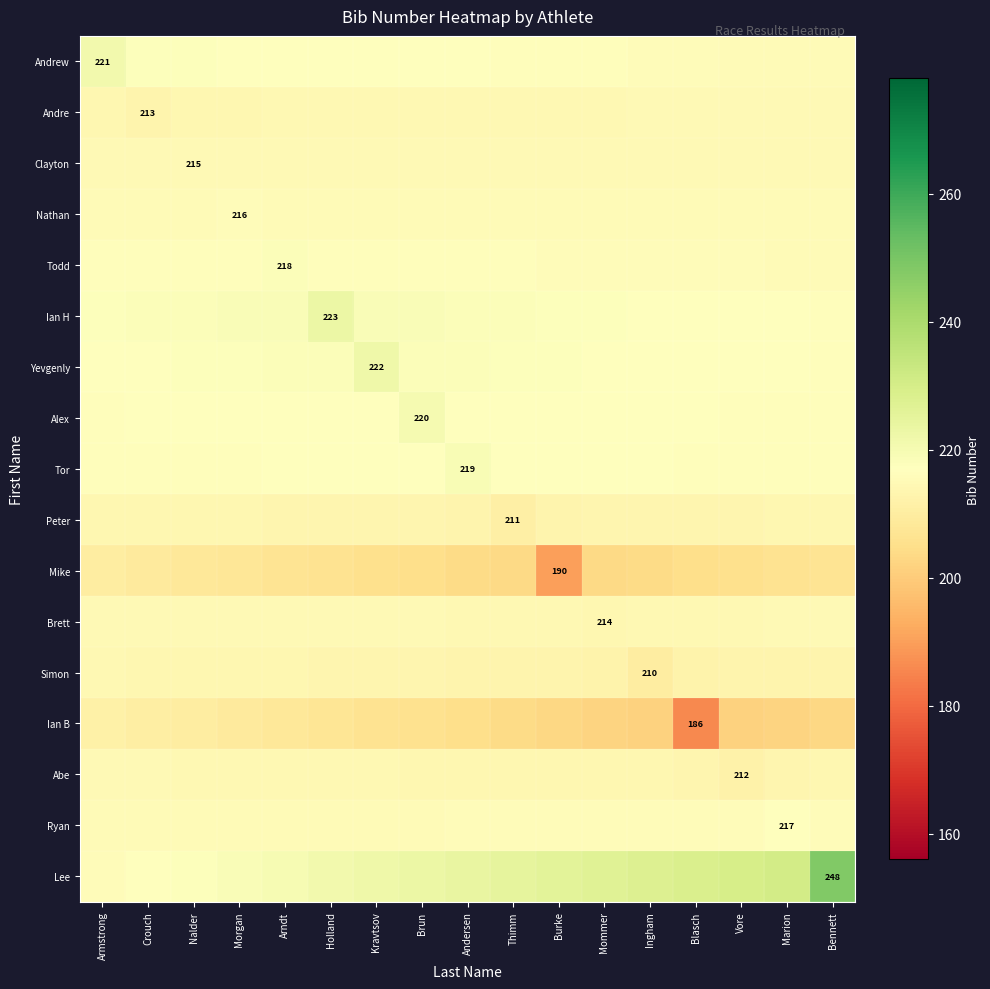

How many data points does each series have?

17